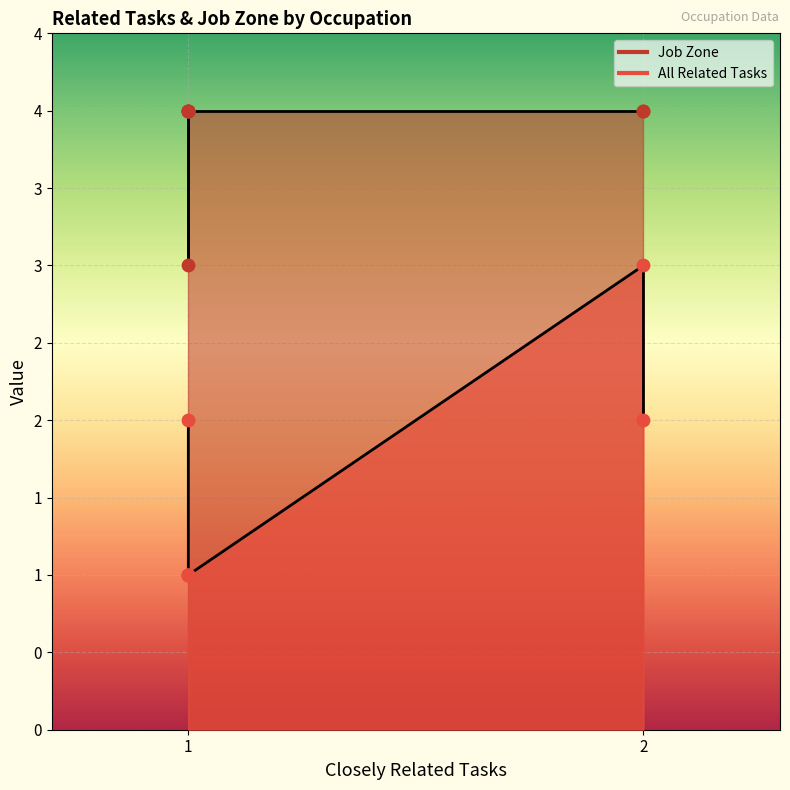

What are all the series names shown in the legend?

All Related Tasks, Job Zone